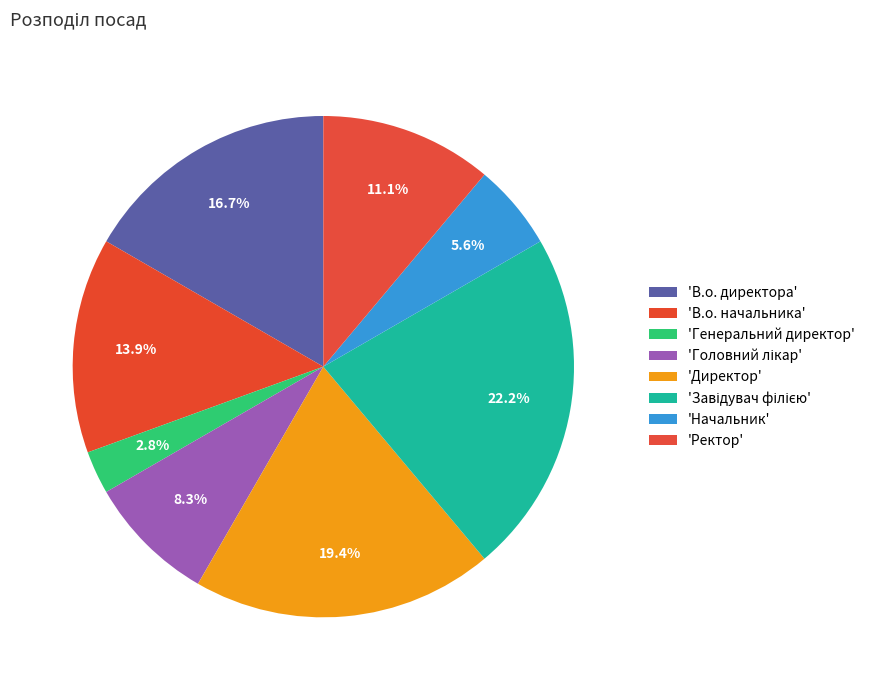

Count the number of slices in the pie.

8